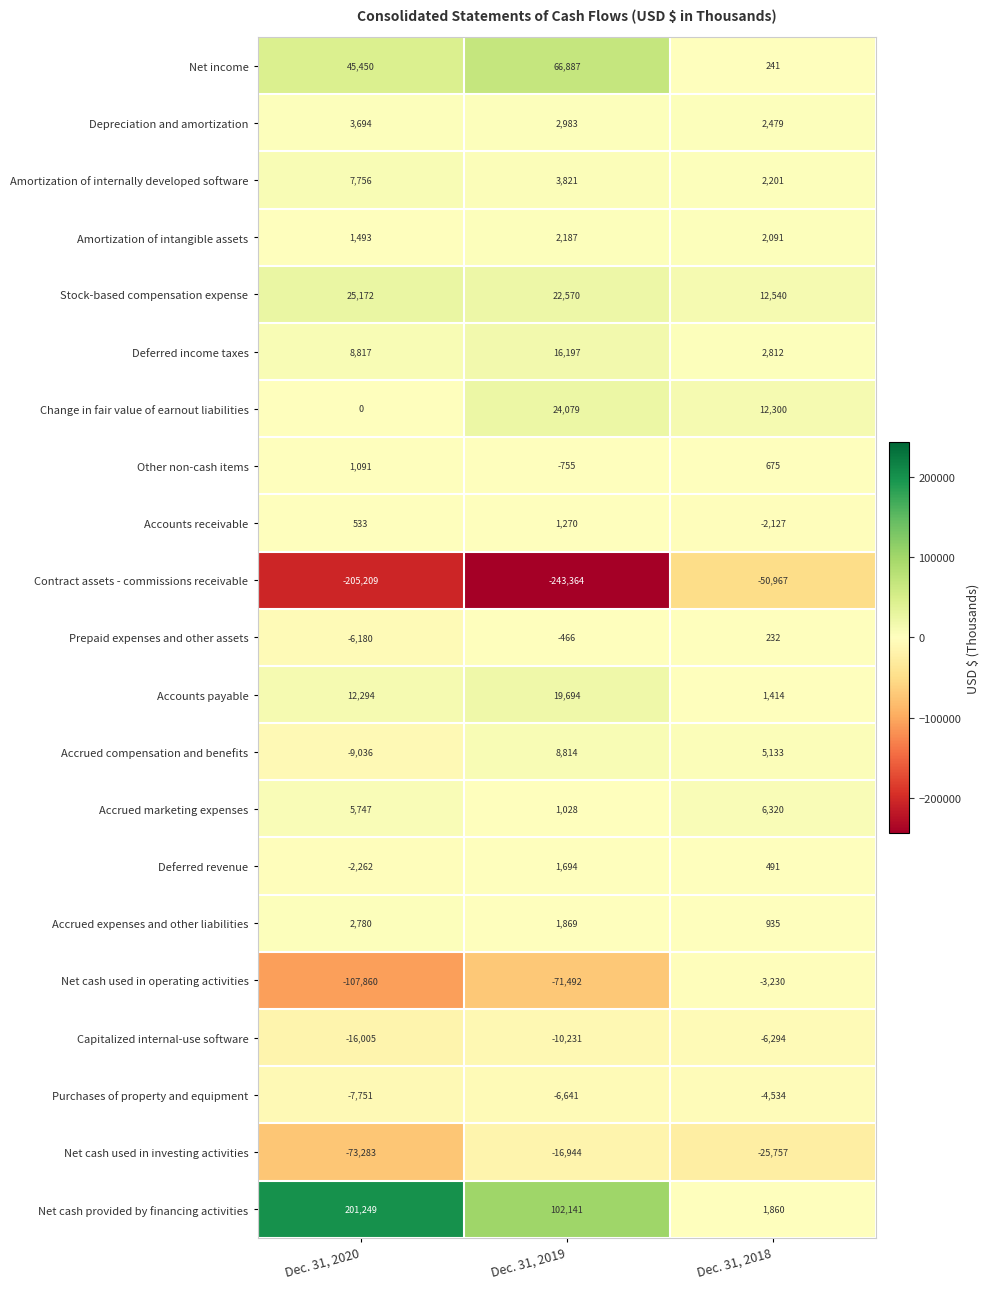

What is the sum of all Amortization of internally developed software values?

13778